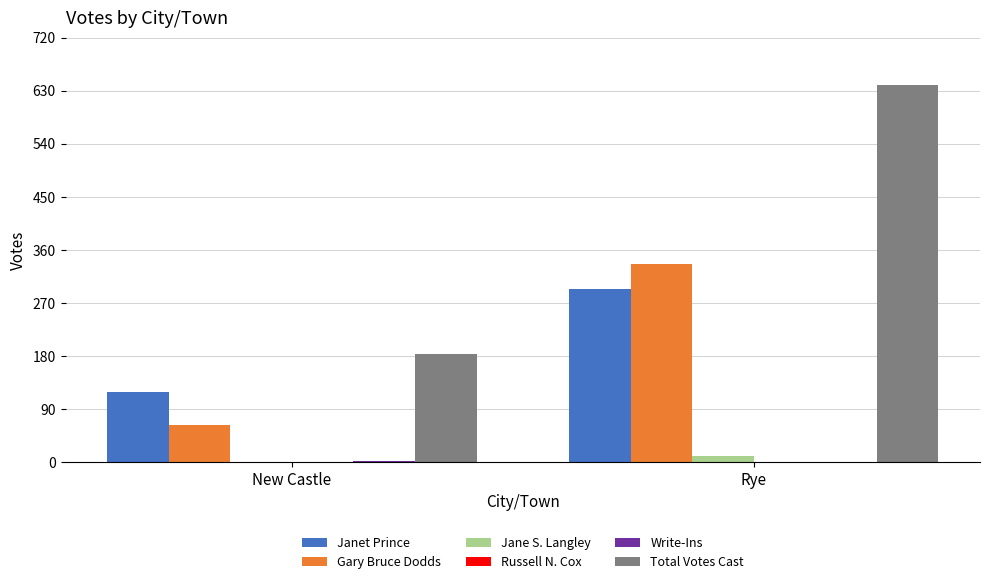

Which category has the highest value in the Total Votes Cast series?

Rye